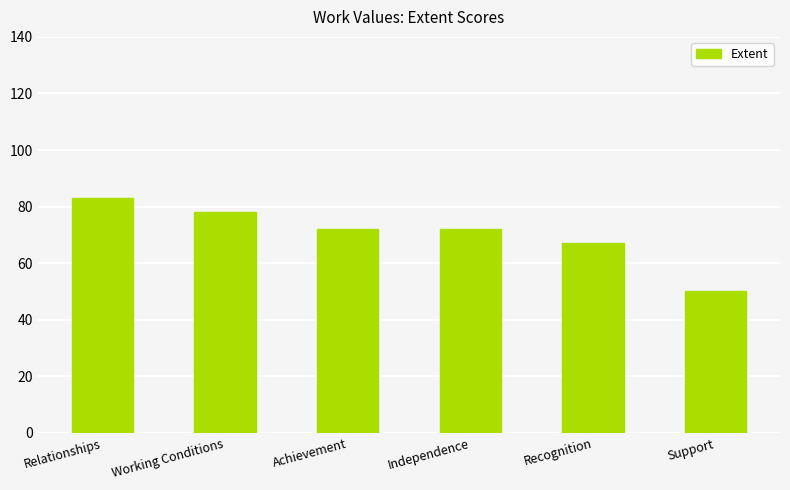

Does the chart contain stacked bars?

No